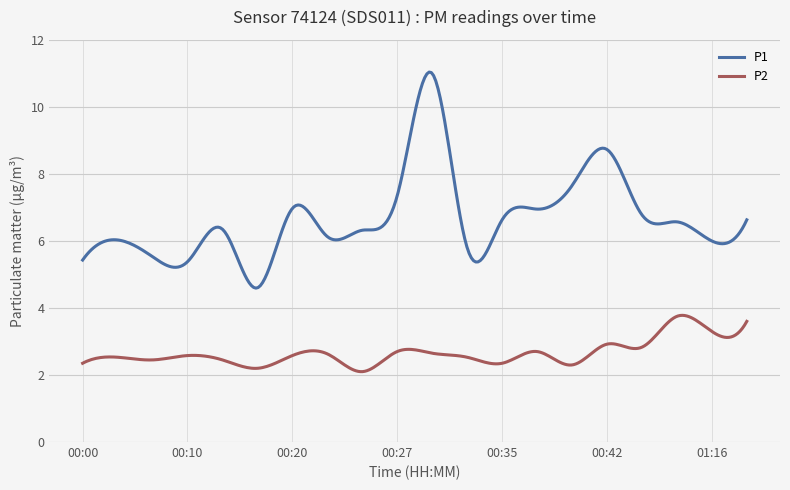

Which series has the largest total across all categories?

P1